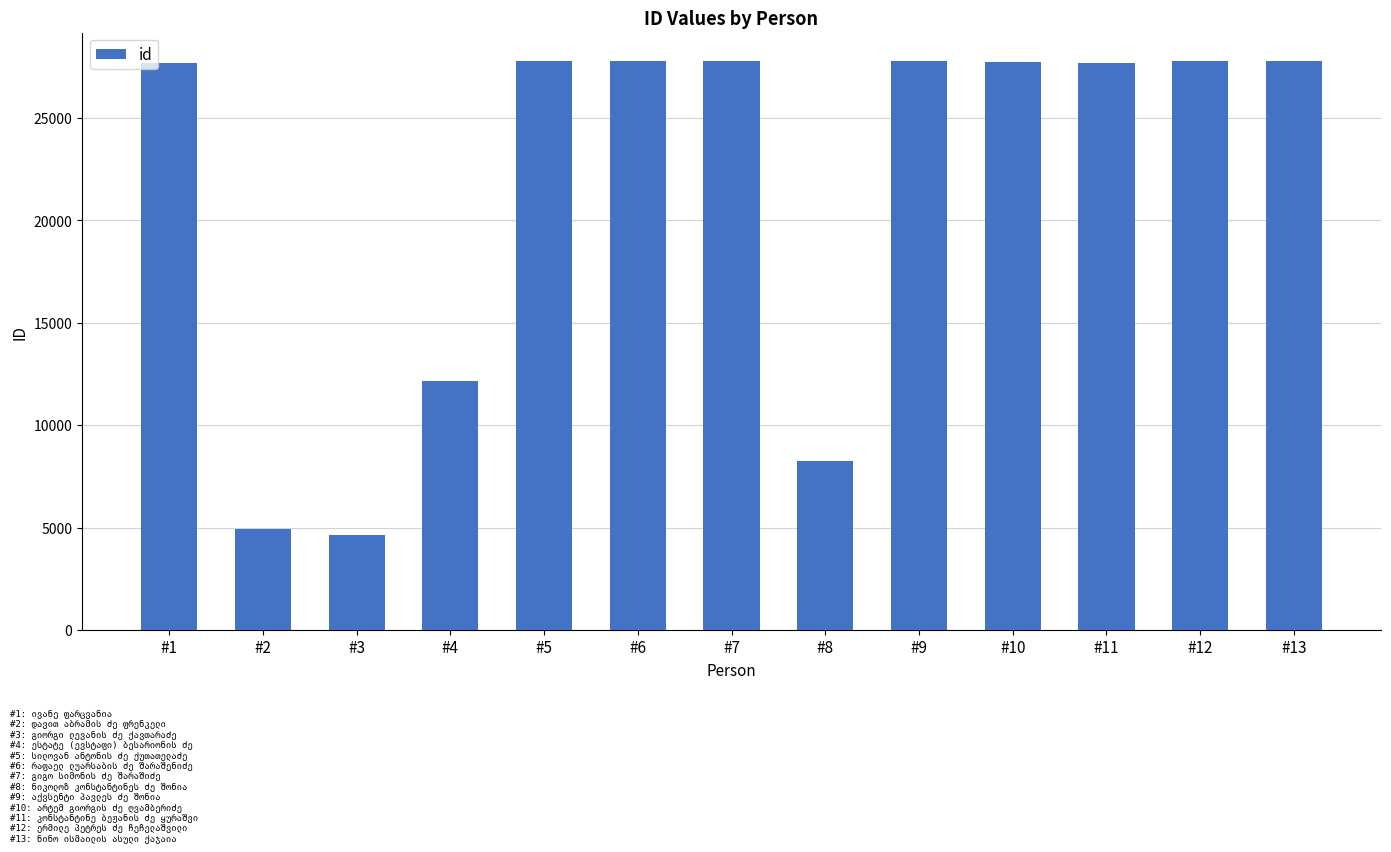

The value at #8 is 8250. True or false?

True